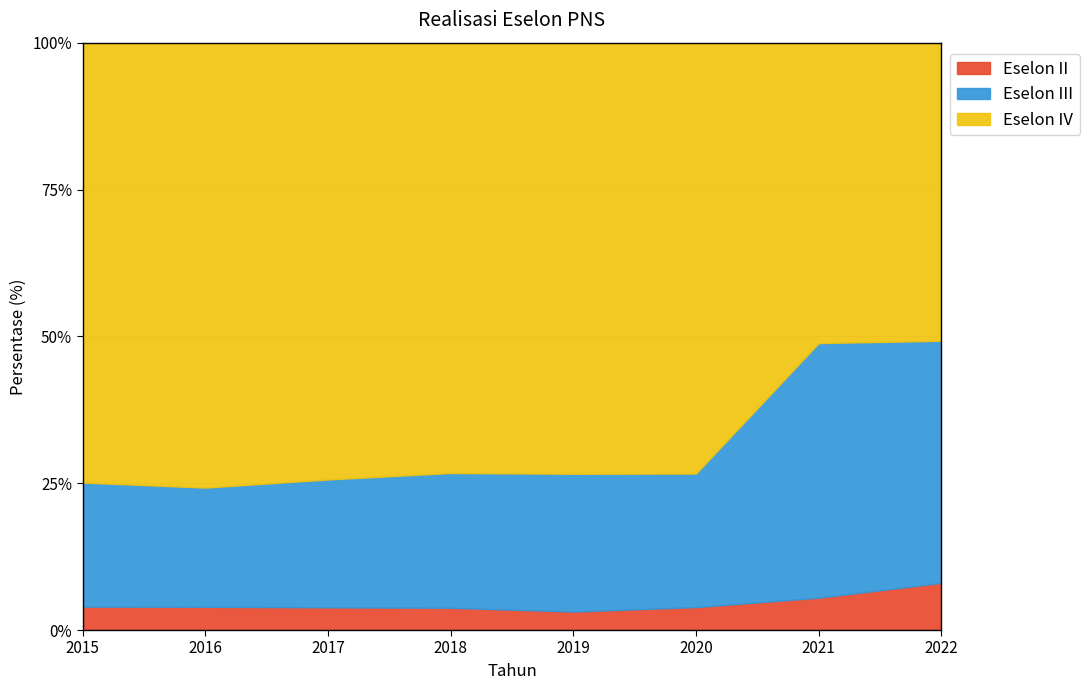

True or false: Eselon III and Eselon II cross at least once.

False